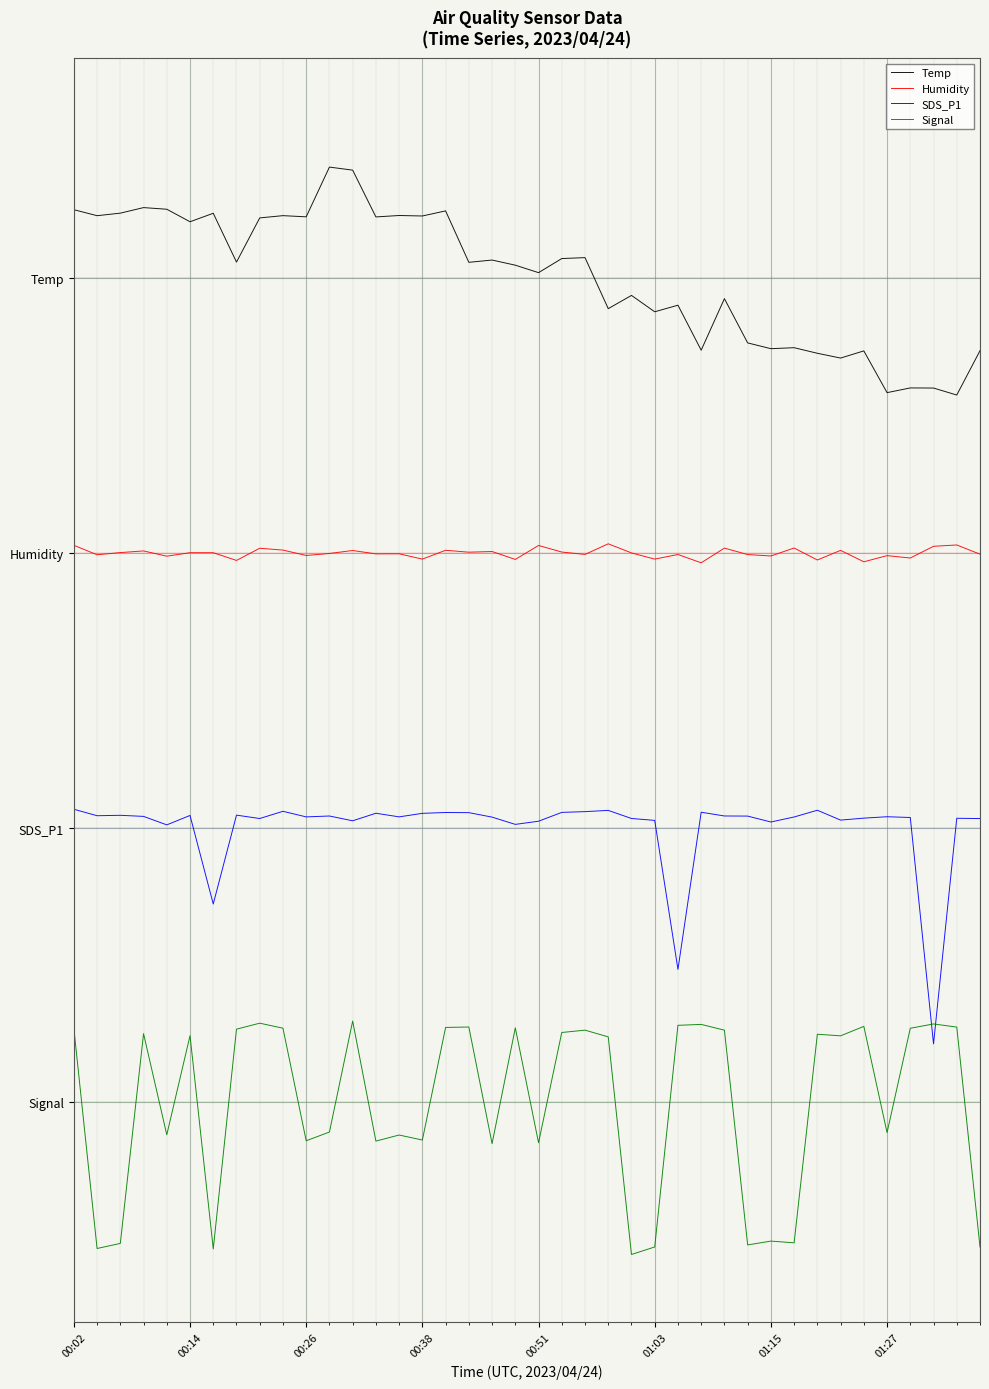

How many lines are shown in the chart?

4